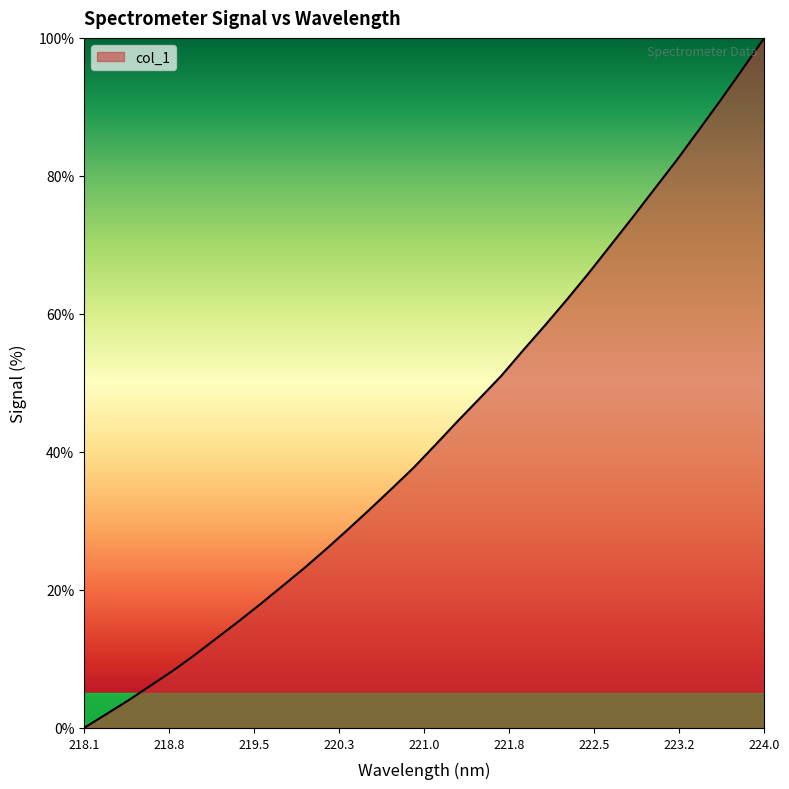

What is the greatest value displayed?

100.0